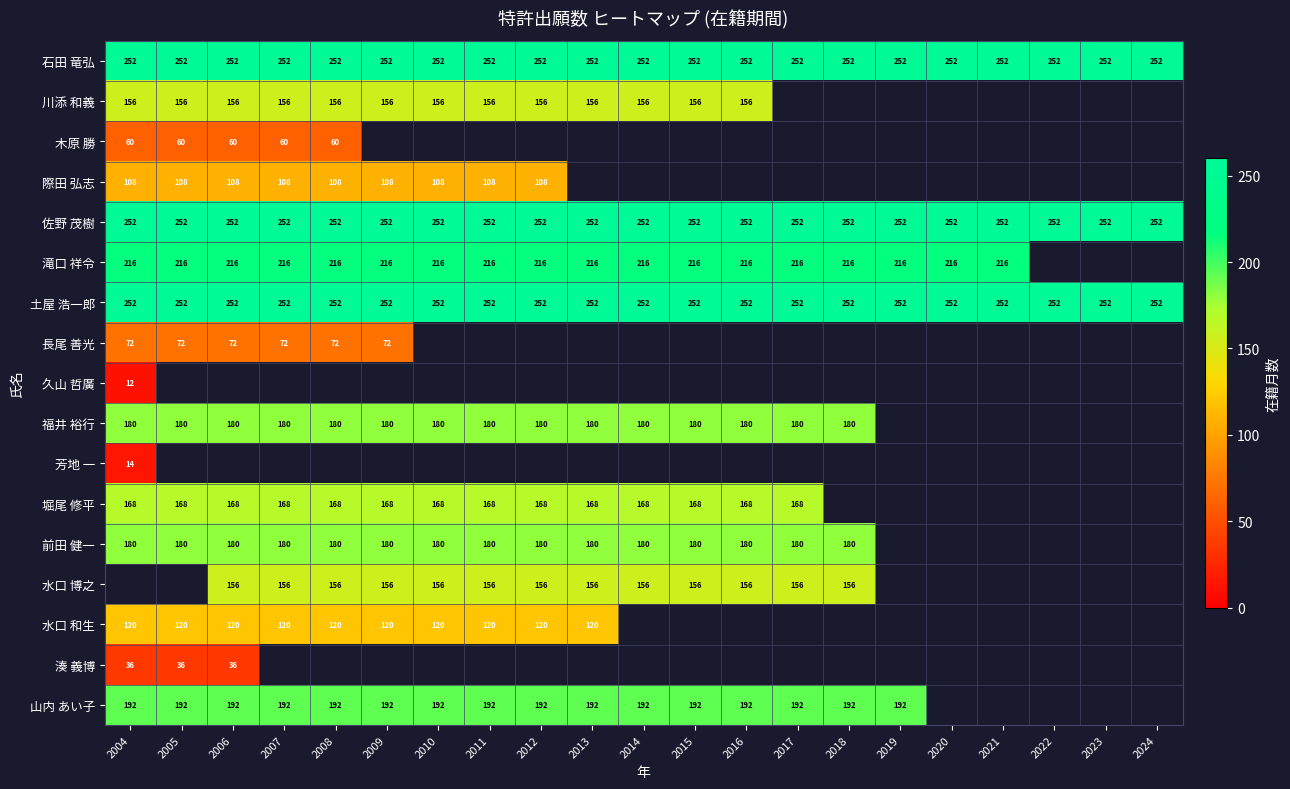

The value of 土屋 浩一郎 at 2019 is 387. True or false?

False